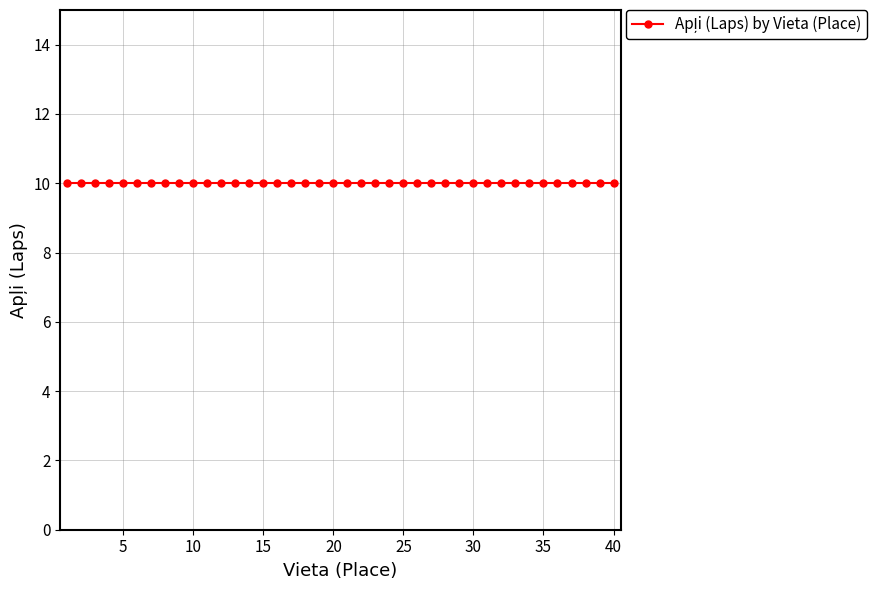

Is the value of Vieta at 29 greater than the value of Apli at 35?

Yes